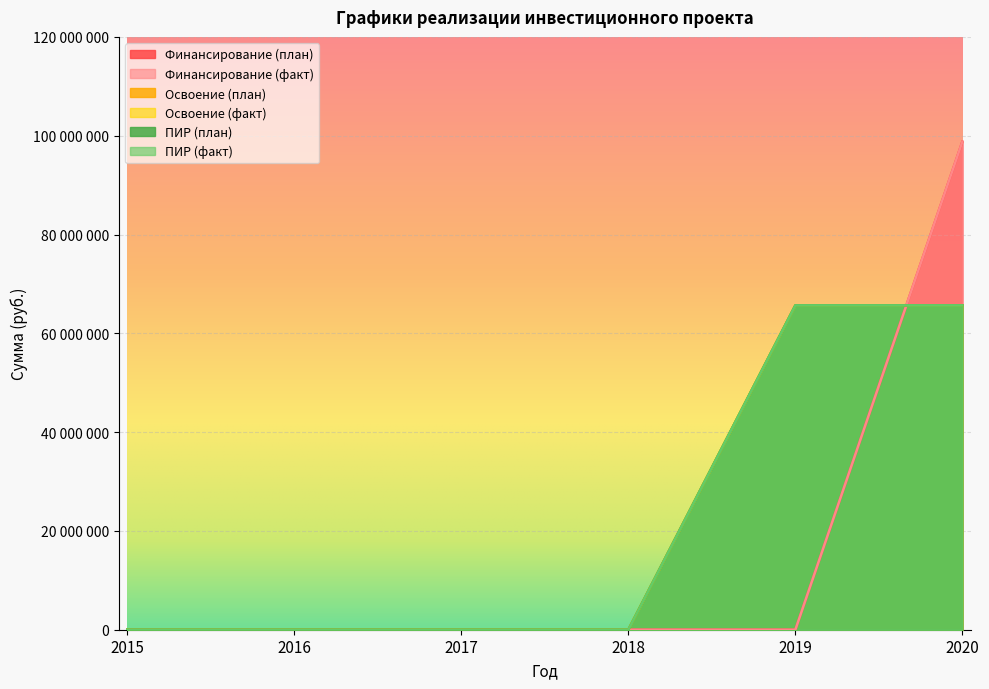

What is the difference between the maximum and second lowest values in the Финансирование (факт) series?

98788556